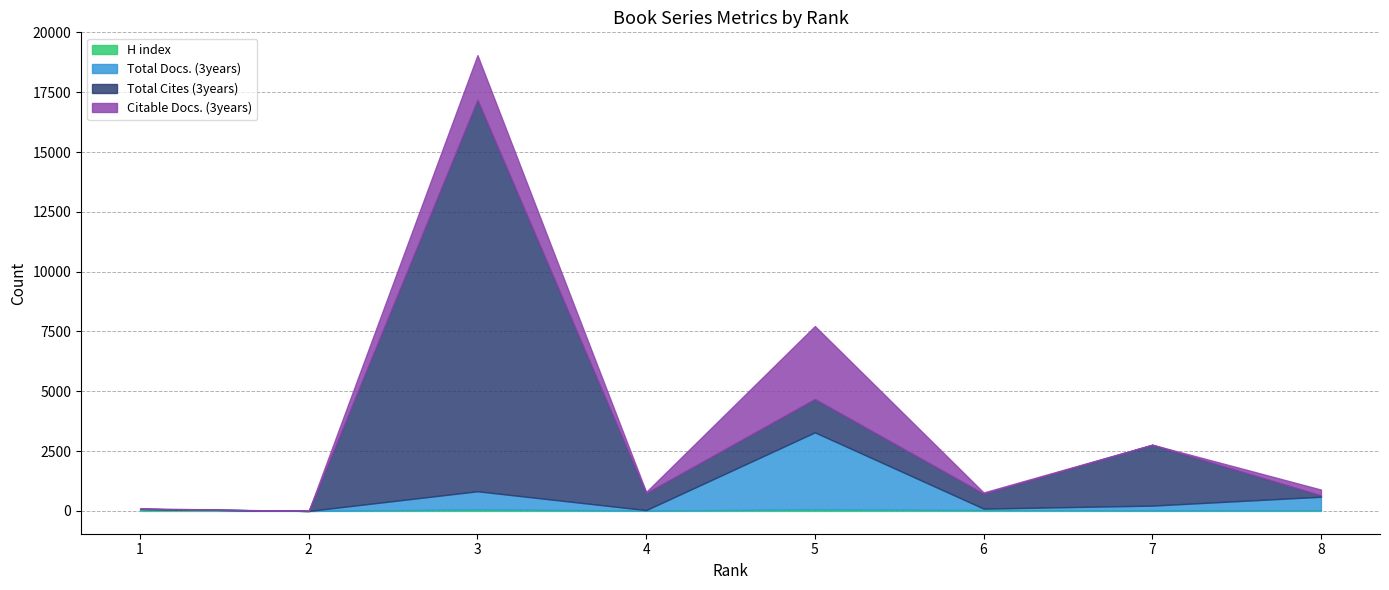

How many intersections are there between H index and Citable Docs. (3years)?

2